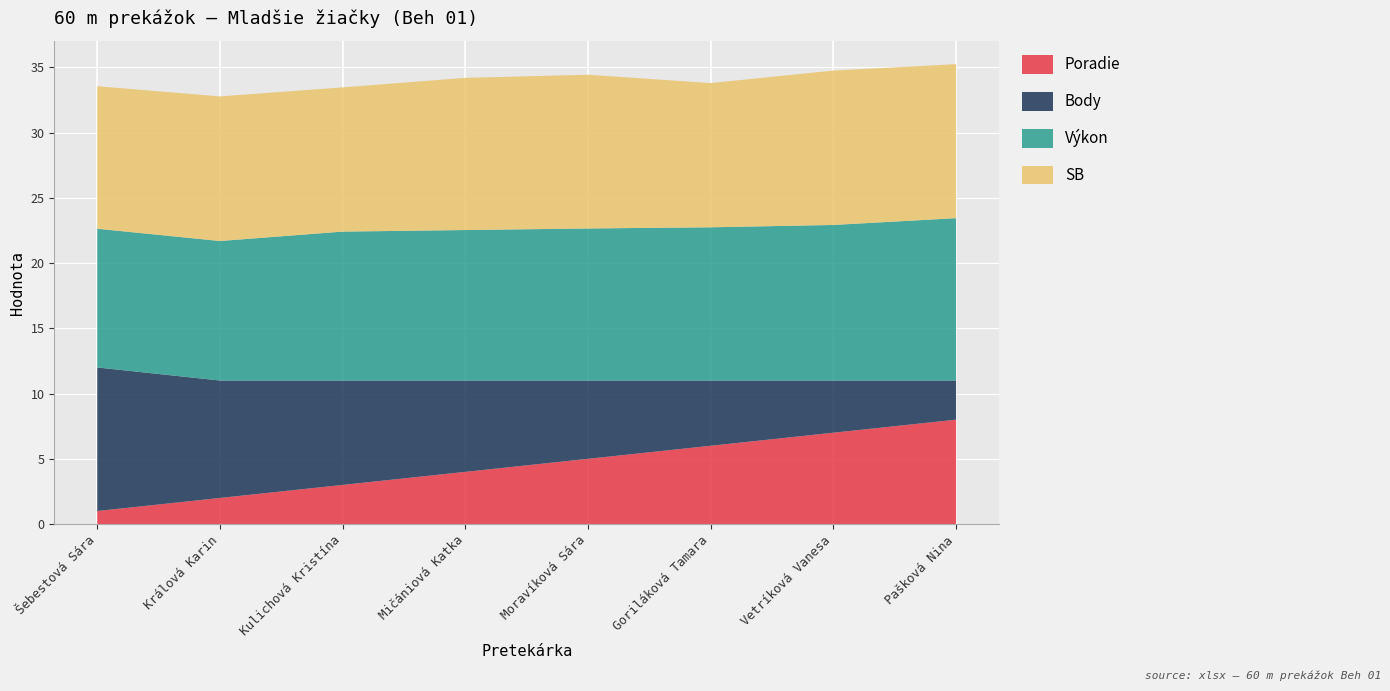

Reading right to left, what are all the values shown in this chart?

Poradie: 8.0	7.0	6.0	5.0	4.0	3.0	2.0	1.0
Body: 3.0	4.0	5.0	6.0	7.0	8.0	9.0	11.0
Výkon: 12.4	11.9	11.7	11.7	11.5	11.4	10.7	10.6
SB: 11.8	11.8	11.1	11.8	11.7	11.1	11.1	10.9